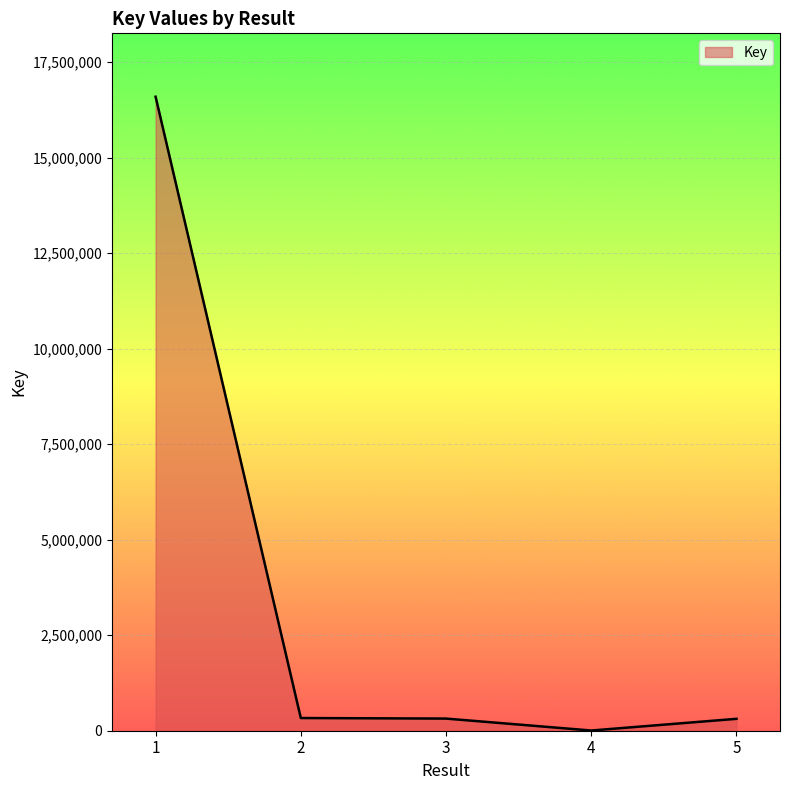

True or false: the data has more than 1 interior local peaks.

False